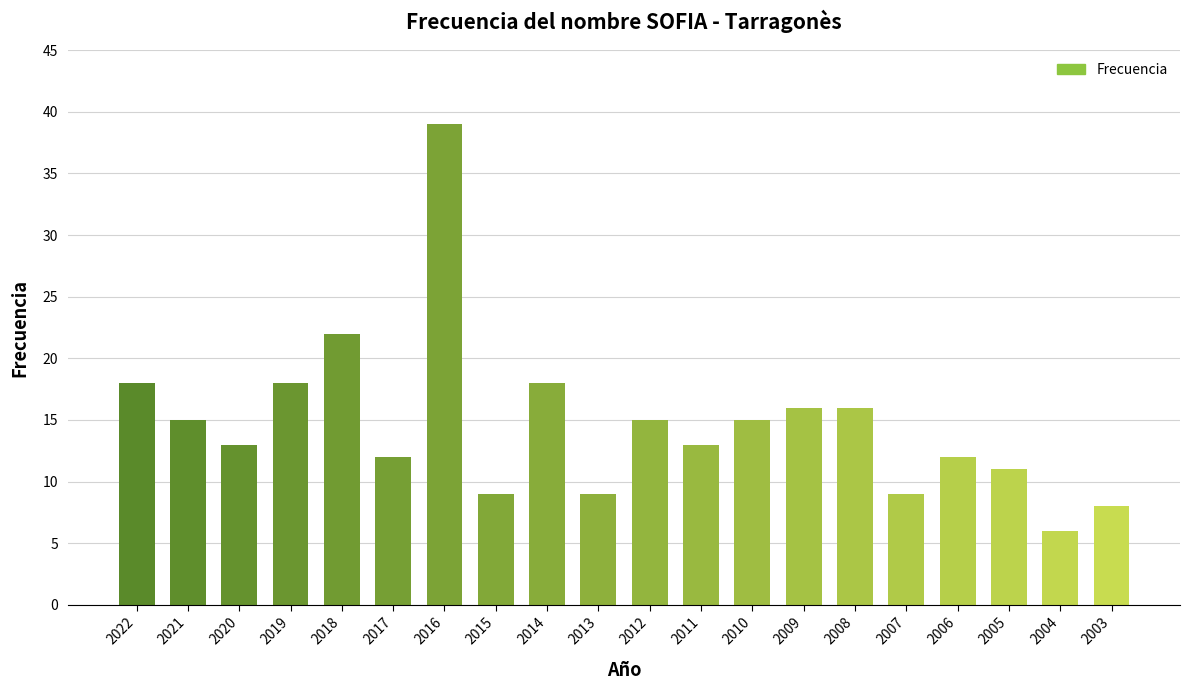

Read the value at 2004, to the nearest 10.

10